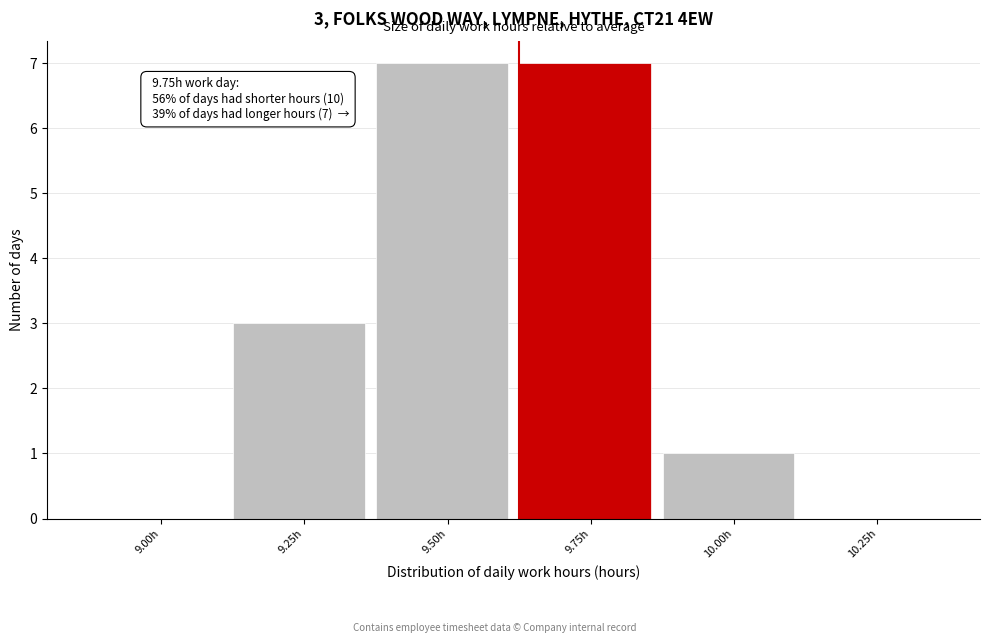

Reading right to left, transcribe all the data shown in this chart.

10.25h=0	10.00h=1	9.75h=7	9.50h=7	9.25h=3	9.00h=0